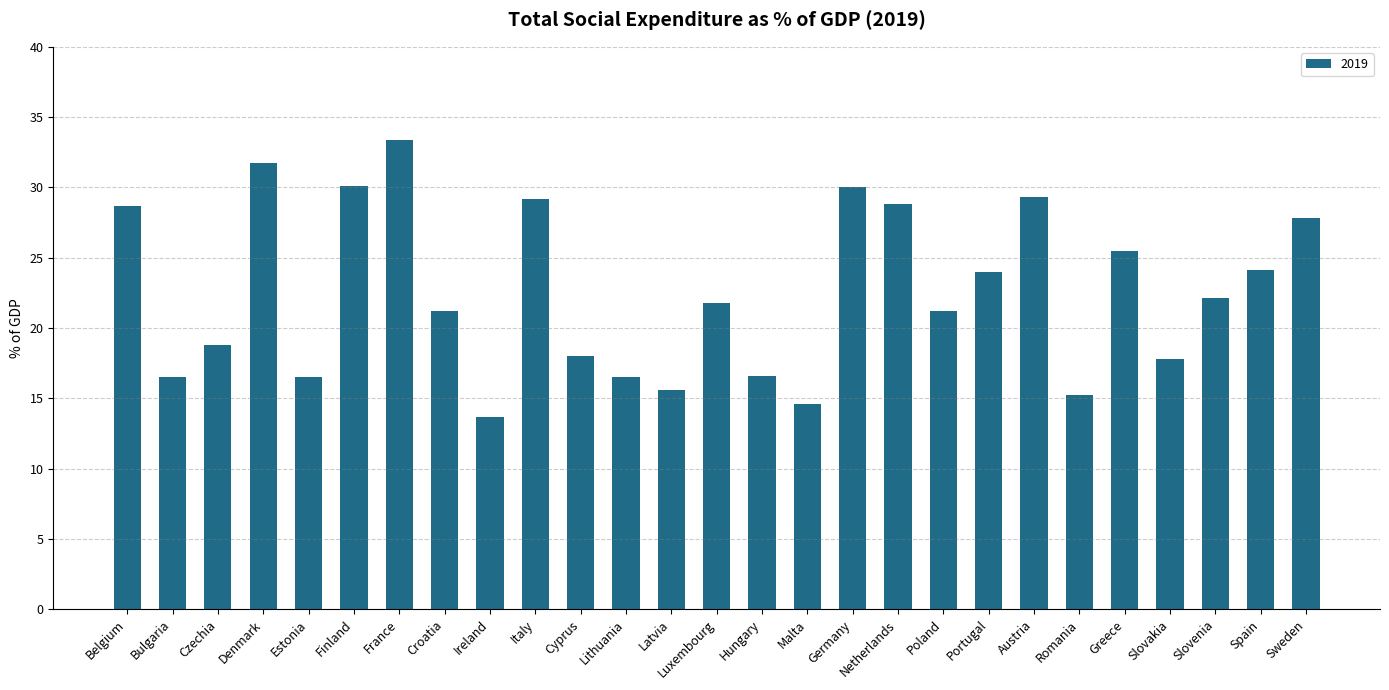

What position from the right is Ireland?

19